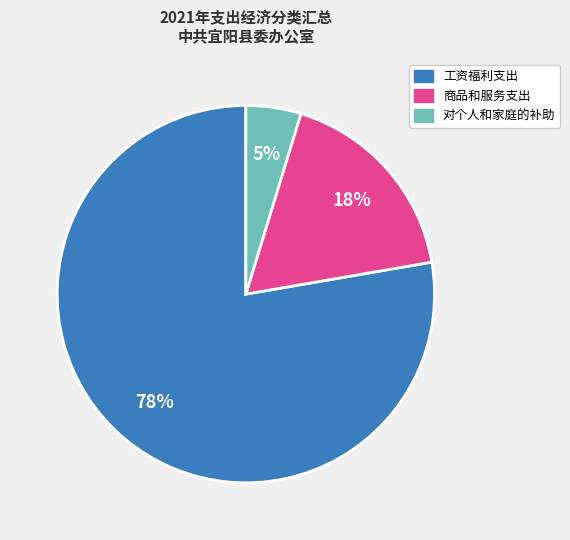

Approximately how many times larger is the value at 对个人和家庭的补助 compared to 工资福利支出?

0.1